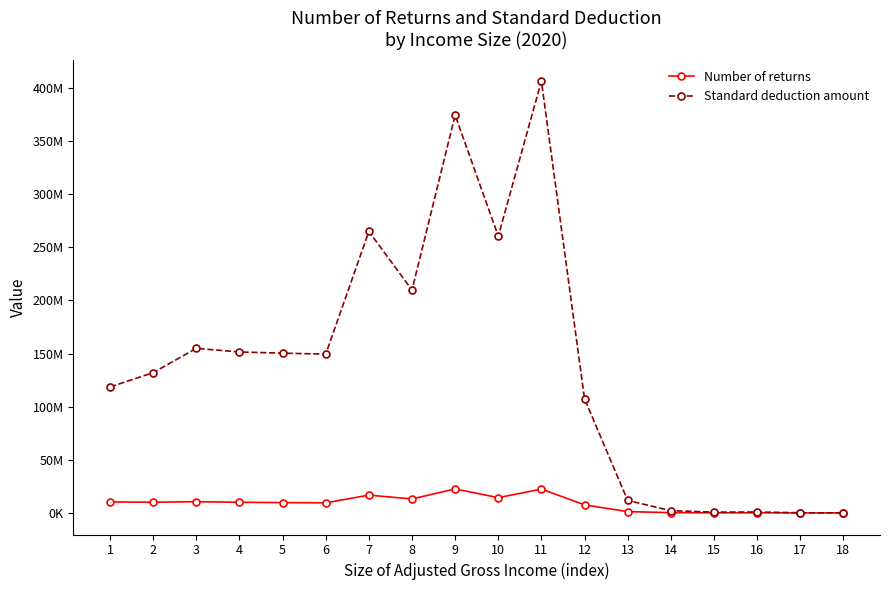

At which category does Standard deduction amount reach its first local peak?

3